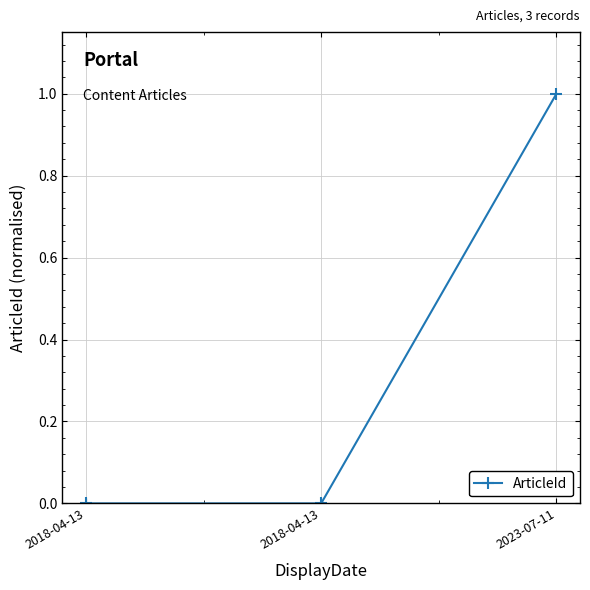

What is the sum of all values?

1.0